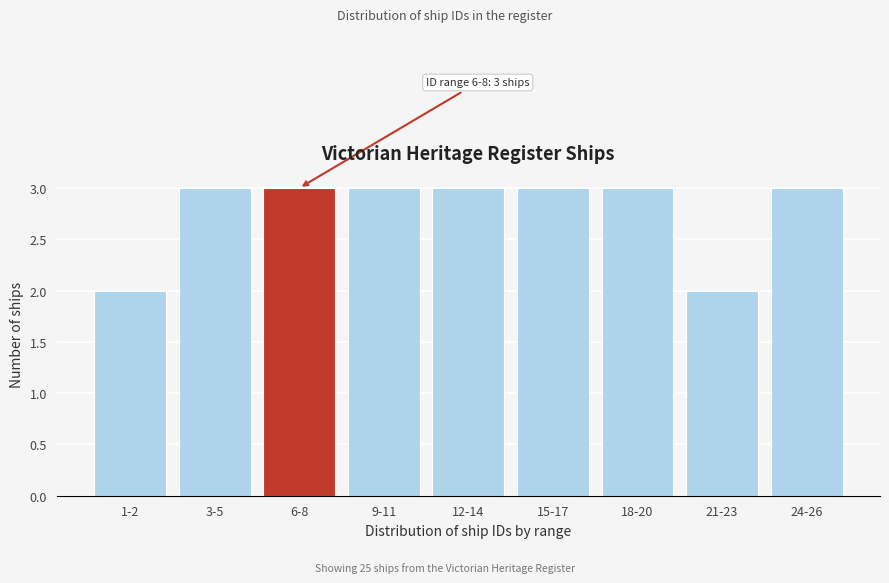

Reading left to right, what are all the values shown in this chart?

1-2=2	3-5=3	6-8=3	9-11=3	12-14=3	15-17=3	18-20=3	21-23=2	24-26=3